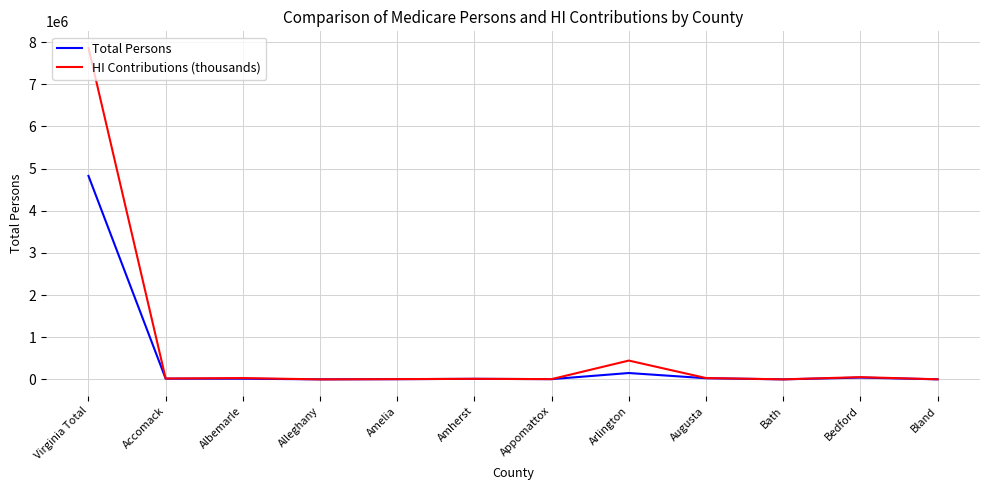

Rank the series by their maximum value, from lowest to highest.

Total Persons, HI Contributions (thousands)